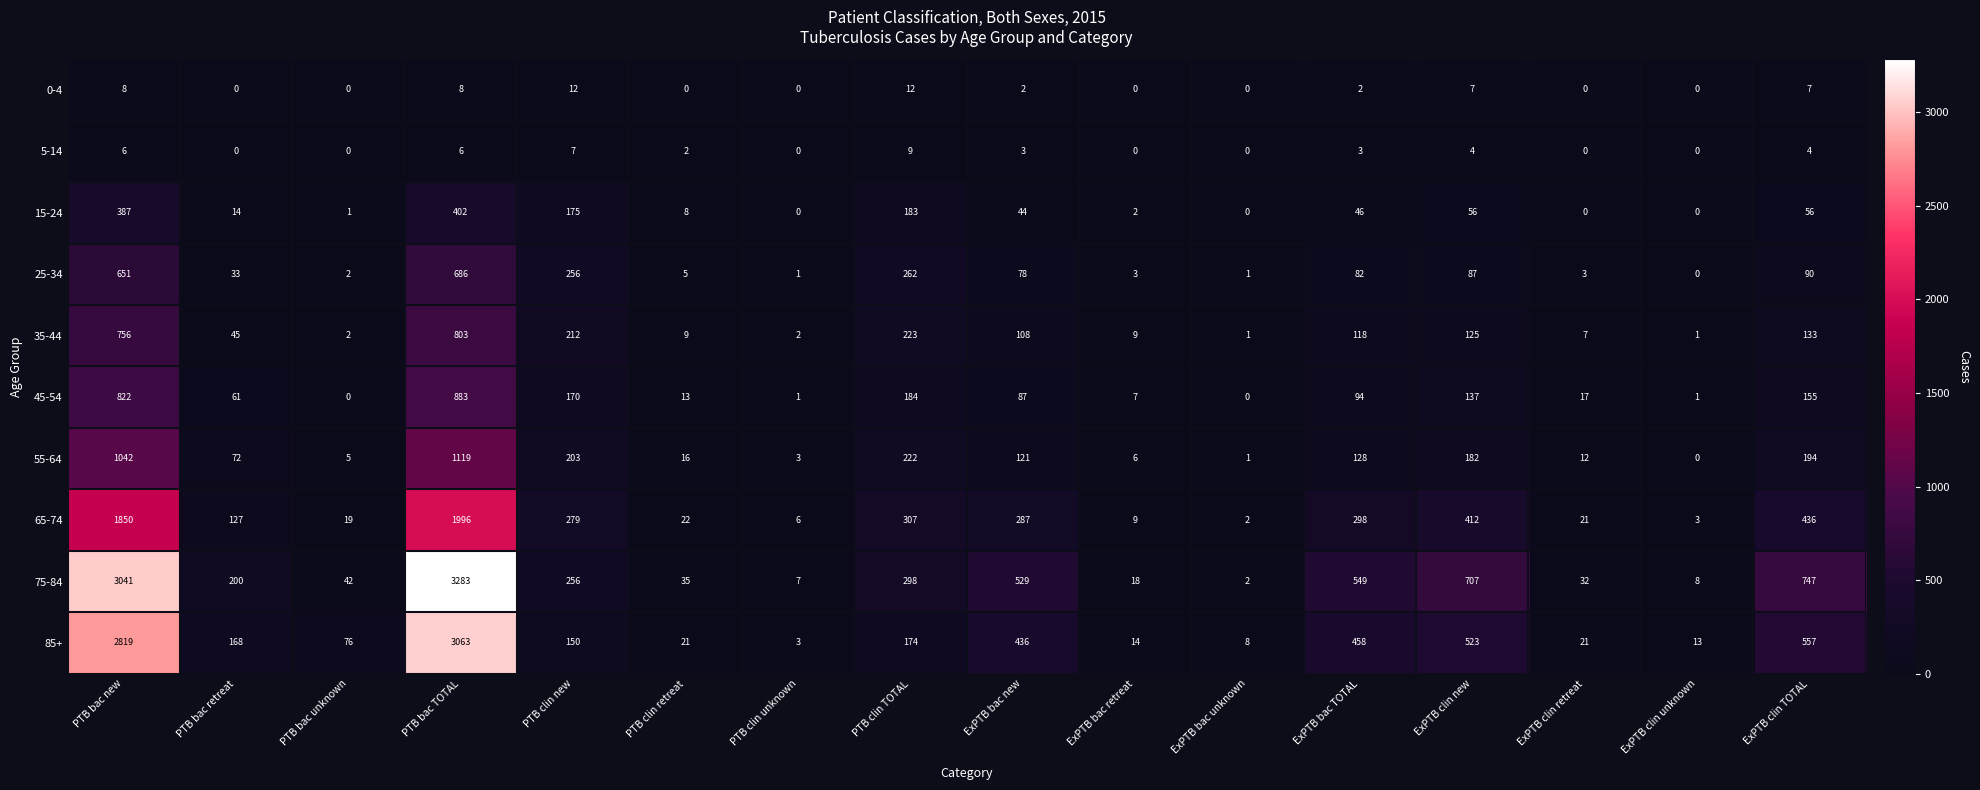

What is the total value across all series at ExPTB clin retreat?

113